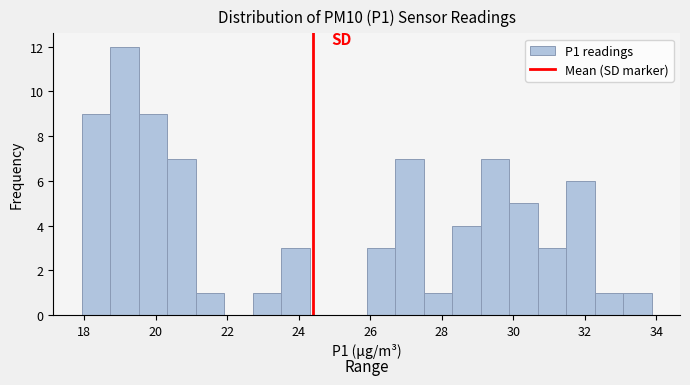

Around what value on the x-axis is the tallest bar? Give the approximate position of its centre, as read against the axis.

19.2